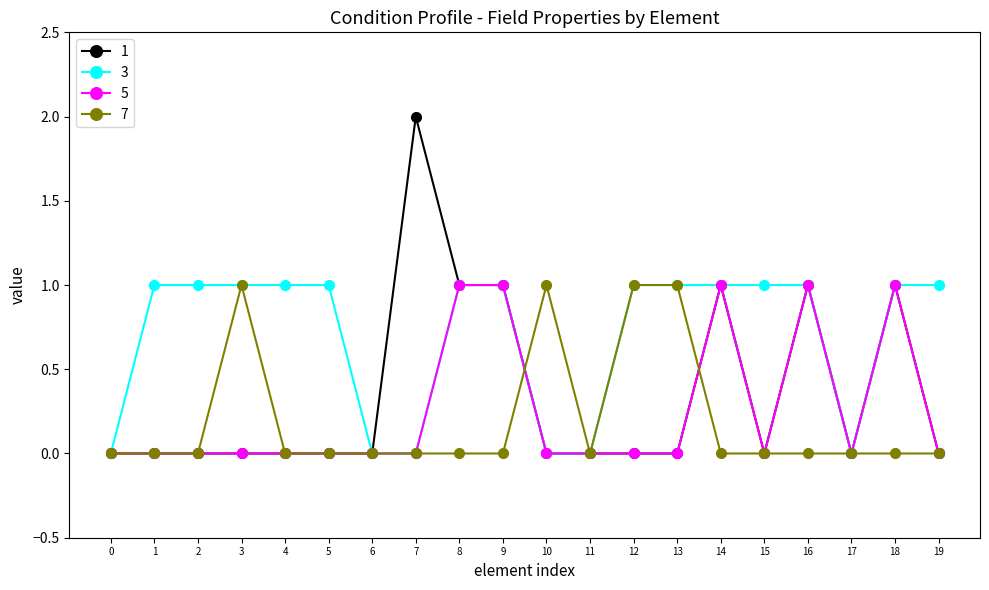

The 5 series shows 0 at 12. True or false?

True